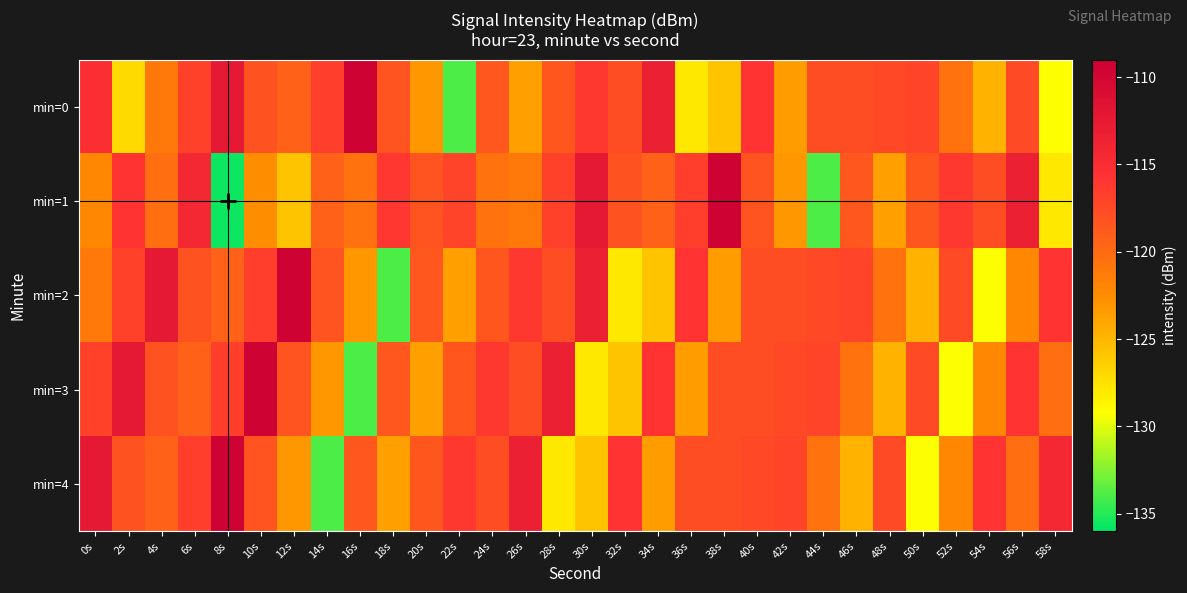

Which series has the largest total across all categories?

min=4